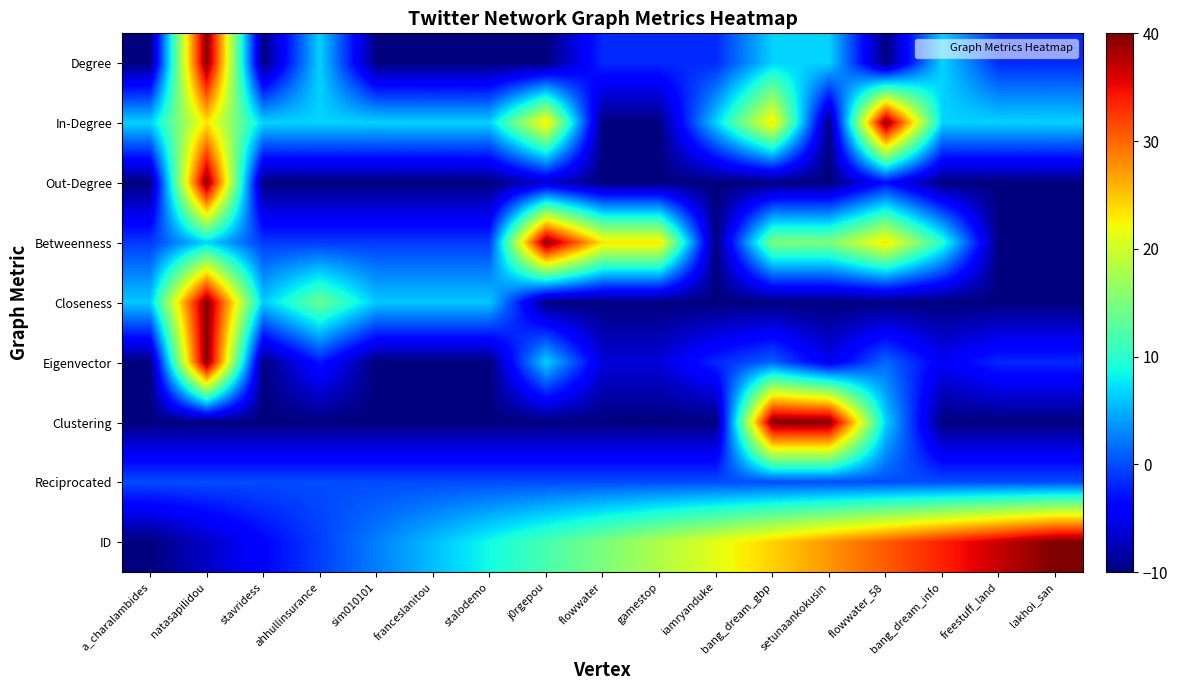

At how many categories does at least one series exceed -5?

17